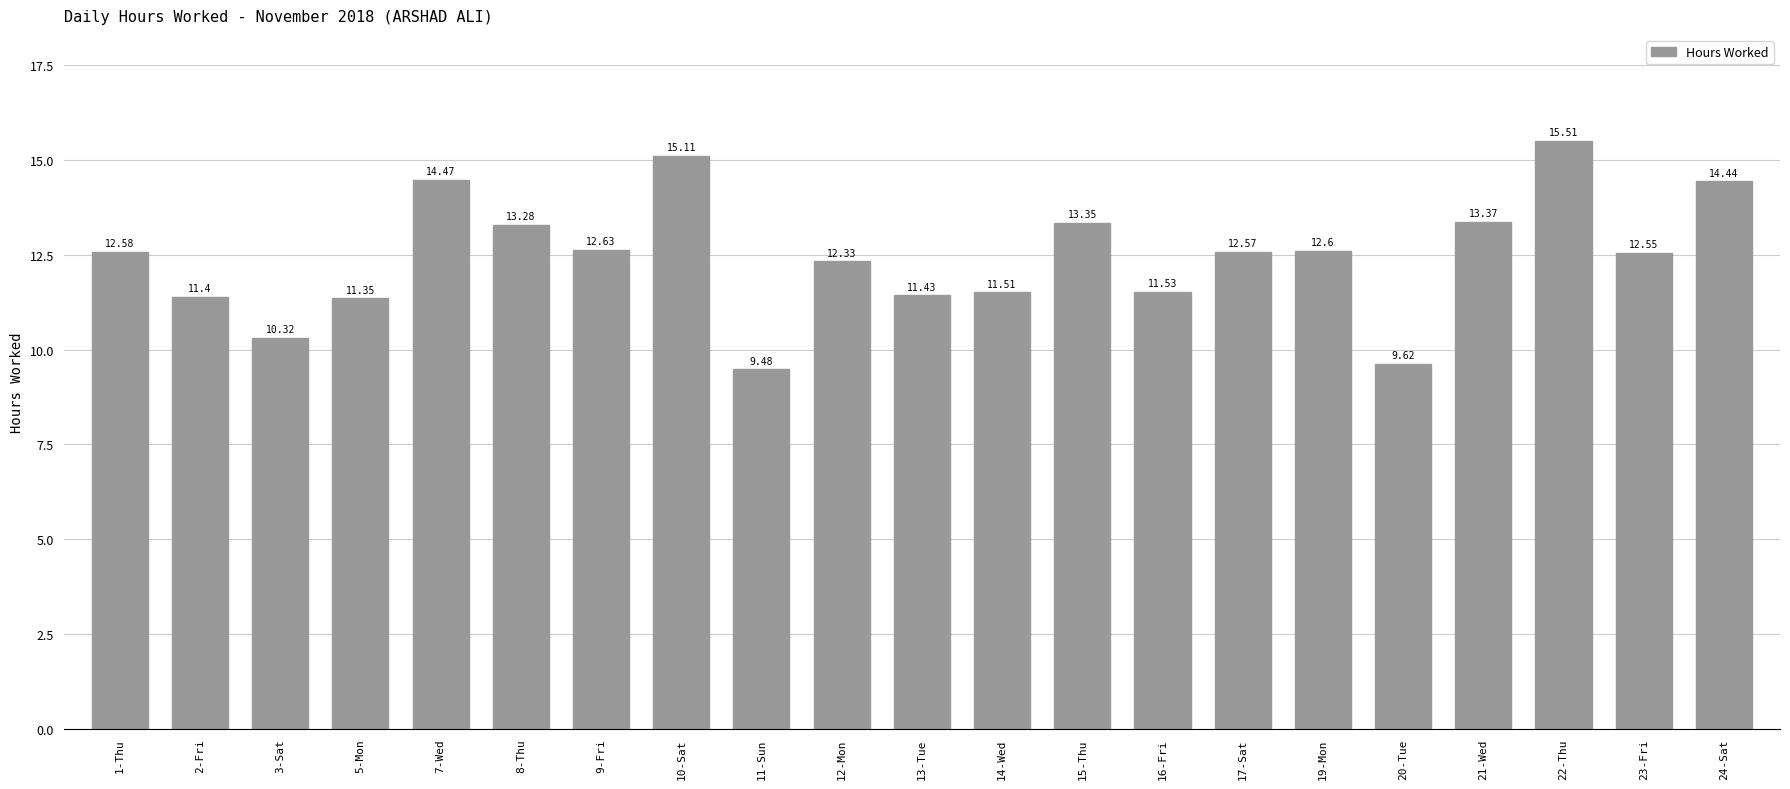

List the labels in order of value, largest first.

22-Thu, 10-Sat, 7-Wed, 24-Sat, 21-Wed, 15-Thu, 8-Thu, 9-Fri, 19-Mon, 1-Thu, 17-Sat, 23-Fri, 12-Mon, 16-Fri, 14-Wed, 13-Tue, 2-Fri, 5-Mon, 3-Sat, 20-Tue, 11-Sun